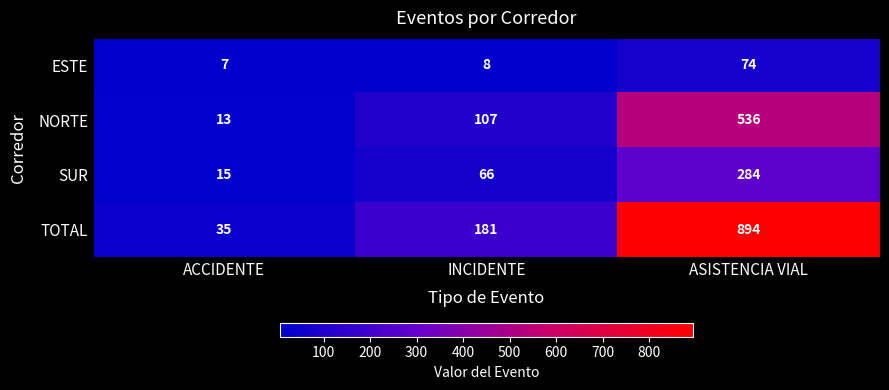

Read the ESTE value at INCIDENTE, to the nearest 10.

10